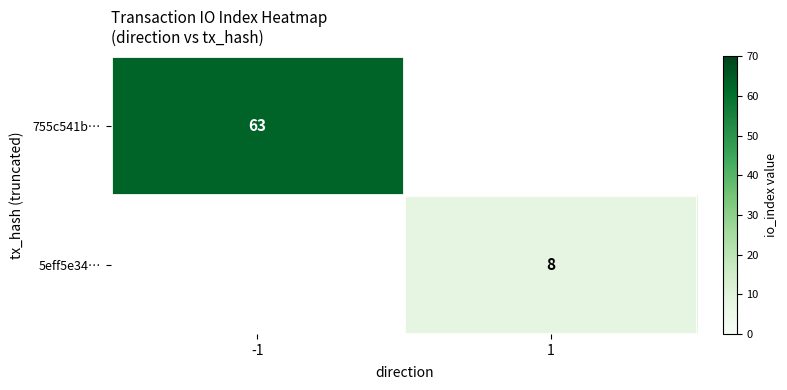

True or false: 755c541b… has a value of 63 at -1.

True